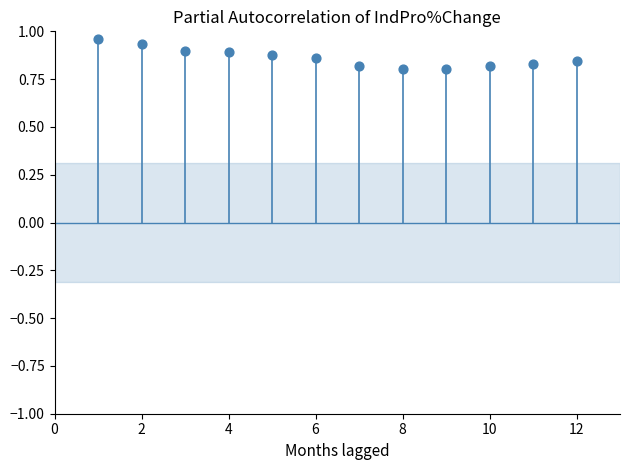

What is the average X value?

6.5